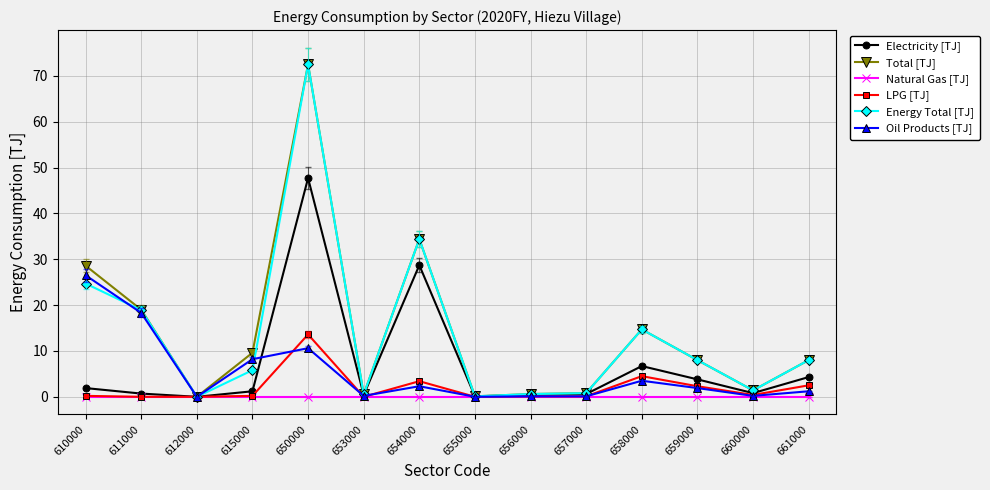

Which series changed the most between 610000 and 612000?

Total [TJ]